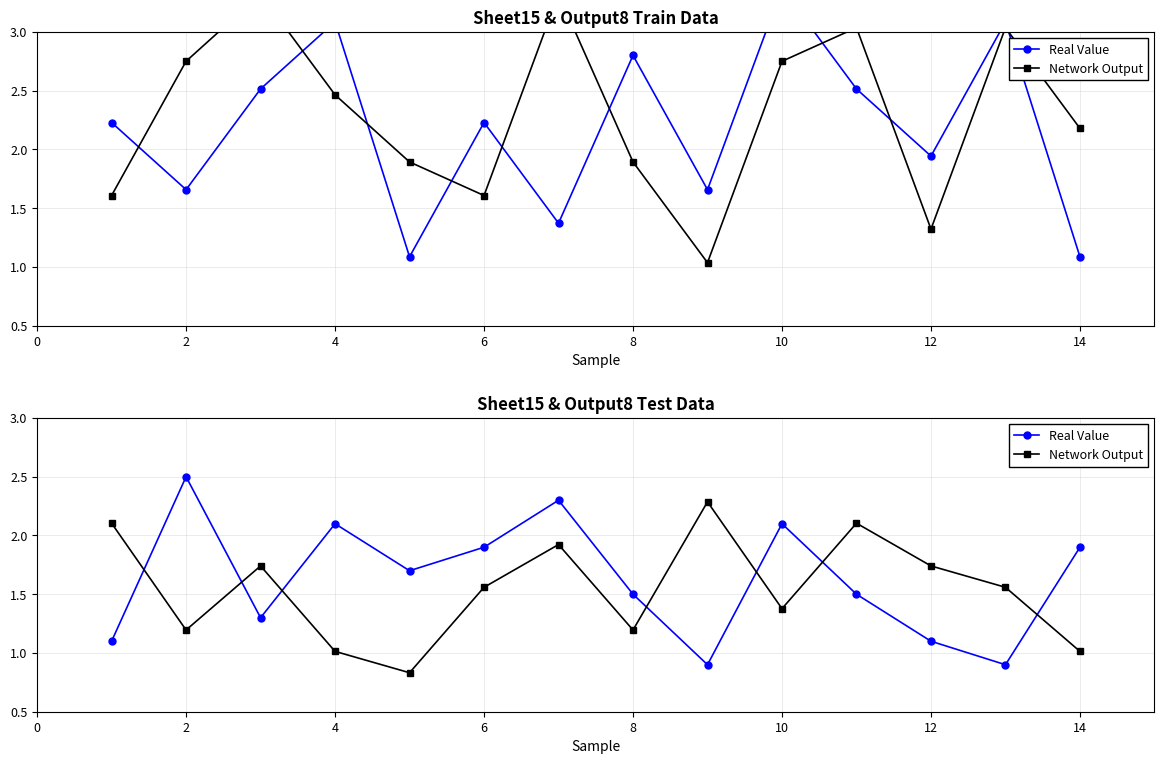

True or false: Real Value and Network Output intersect in this chart.

True